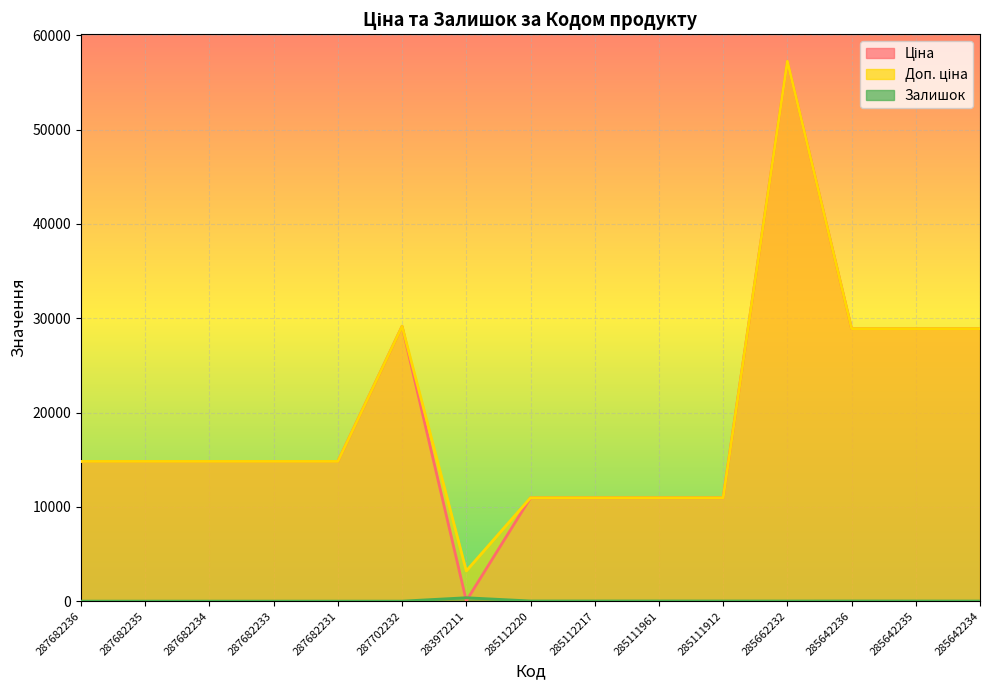

True or false: Ціна and Доп. ціна cross at least once.

False